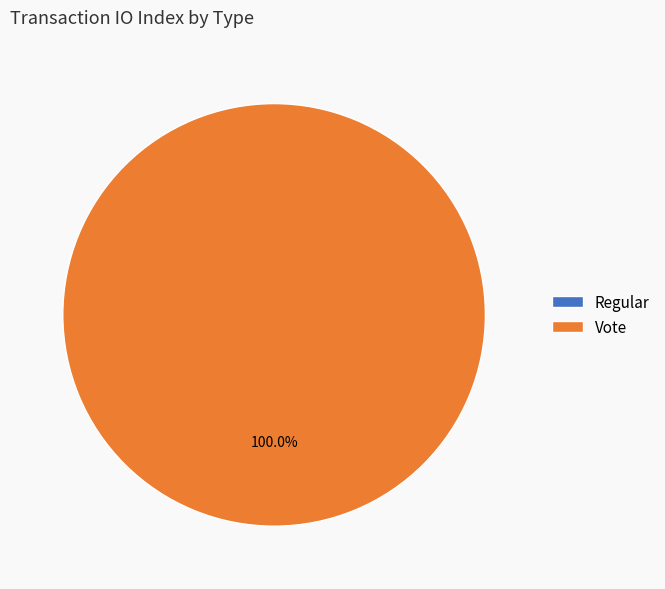

Which category accounts for the majority?

Vote